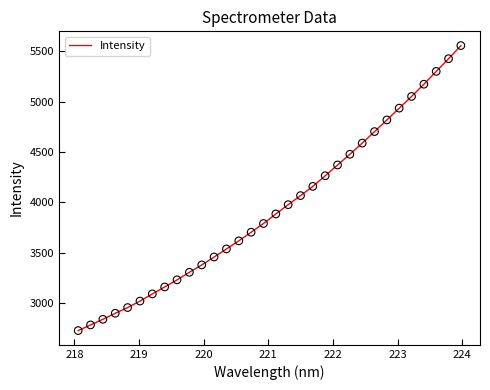

What is the difference between the maximum and minimum values?

2827.9